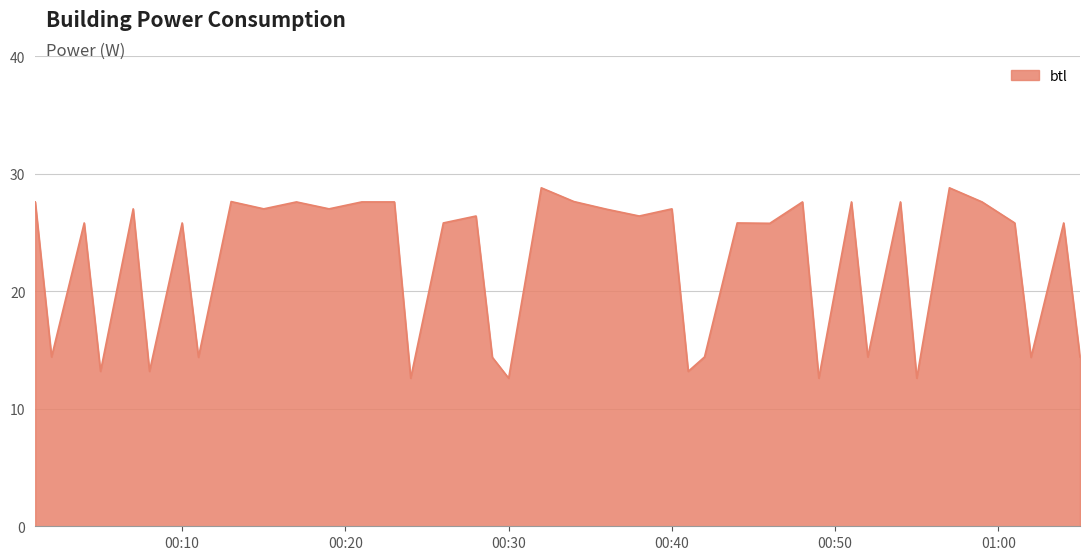

What is the smallest value displayed?

12.6